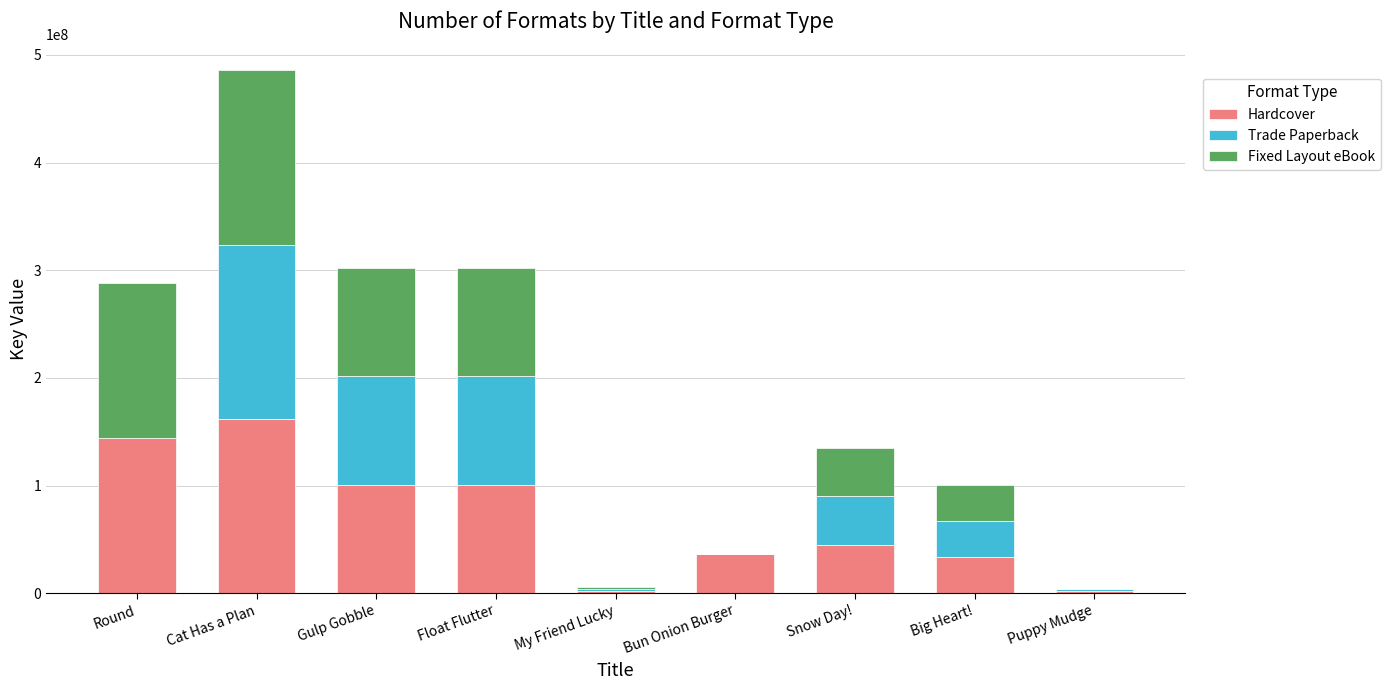

How many data points does each series have?

9